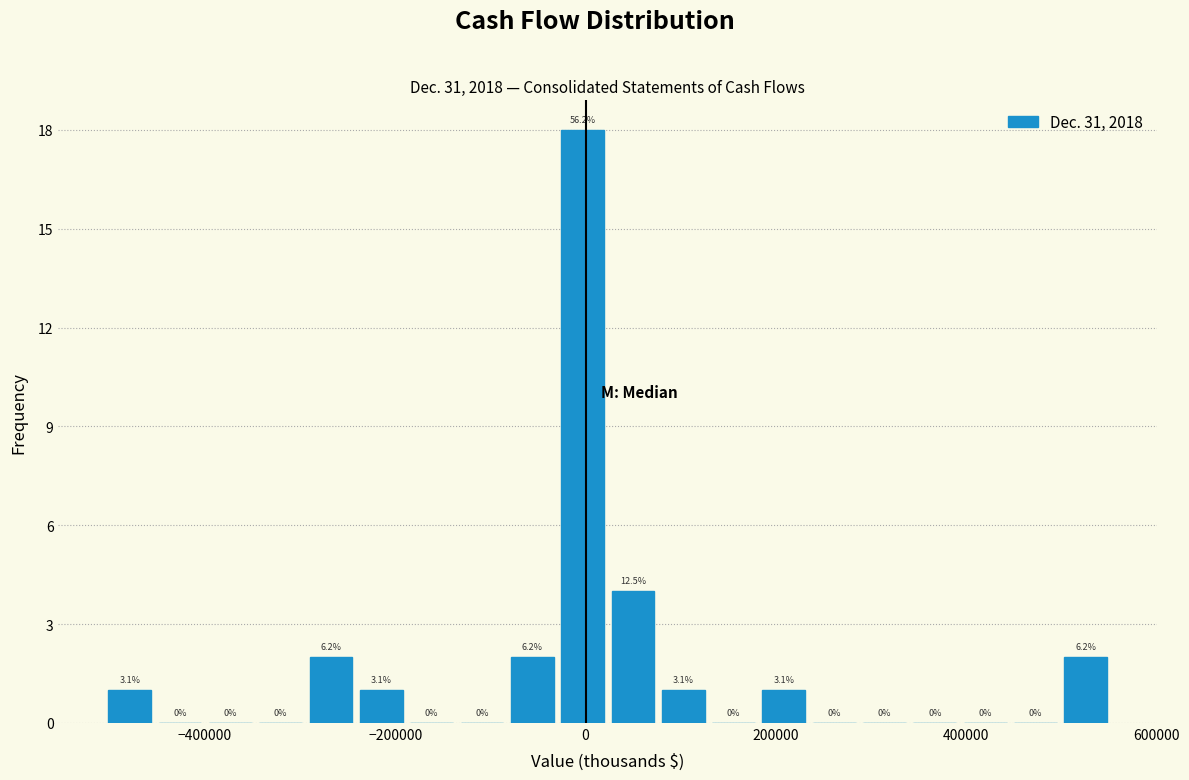

Read against the x-axis, roughly where is the centre of the tallest bar?

0